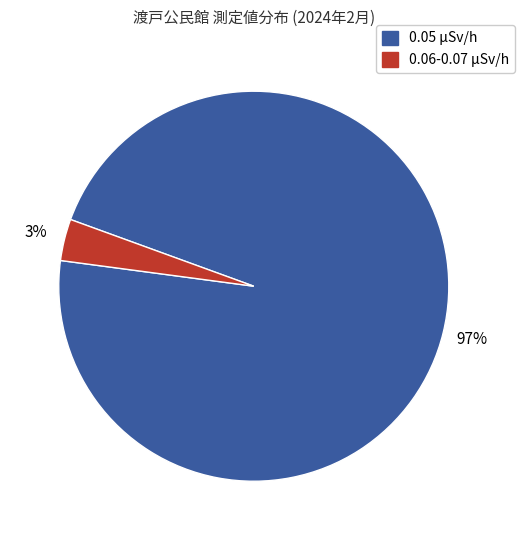

Is there a majority slice in this chart?

Yes